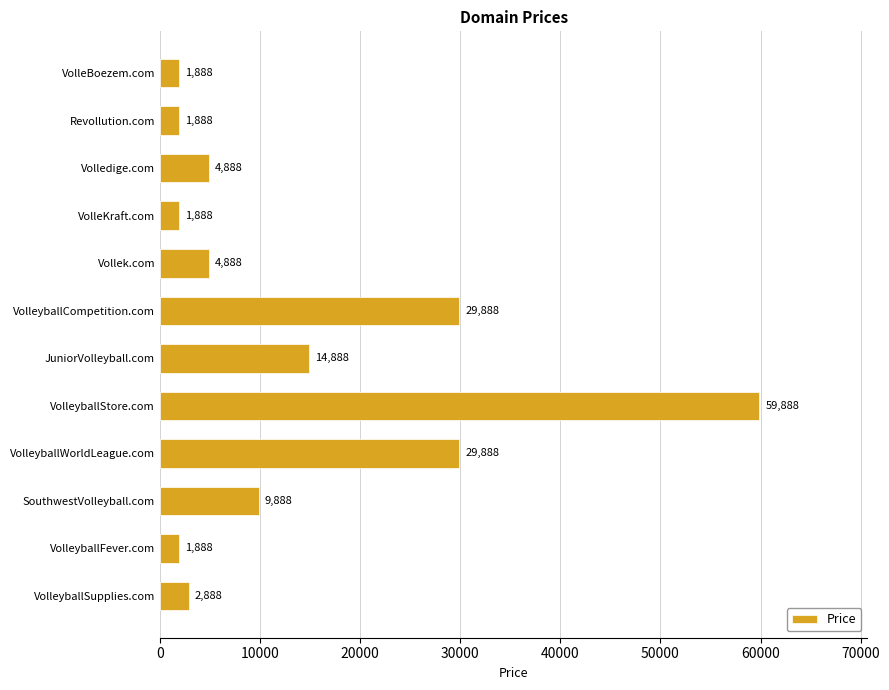

Reading bottom to top, what are all the values shown in this chart?

VolleyballSupplies.com=2888	VolleyballFever.com=1888	SouthwestVolleyball.com=9888	VolleyballWorldLeague.com=29888	VolleyballStore.com=59888	JuniorVolleyball.com=14888	VolleyballCompetition.com=29888	Vollek.com=4888	VolleKraft.com=1888	Volledige.com=4888	Revollution.com=1888	VolleBoezem.com=1888